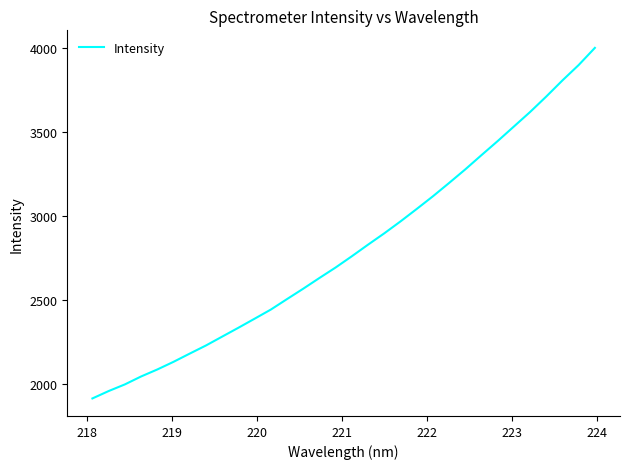

What is the difference between the maximum and minimum values?

2091.9